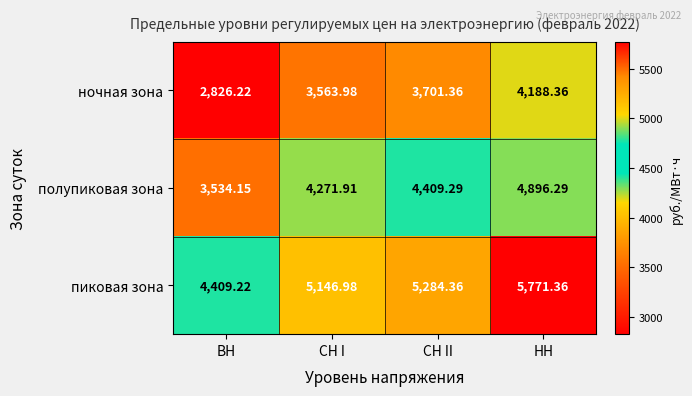

Rank the series by their maximum value, from lowest to highest.

ночная зона, полупиковая зона, пиковая зона